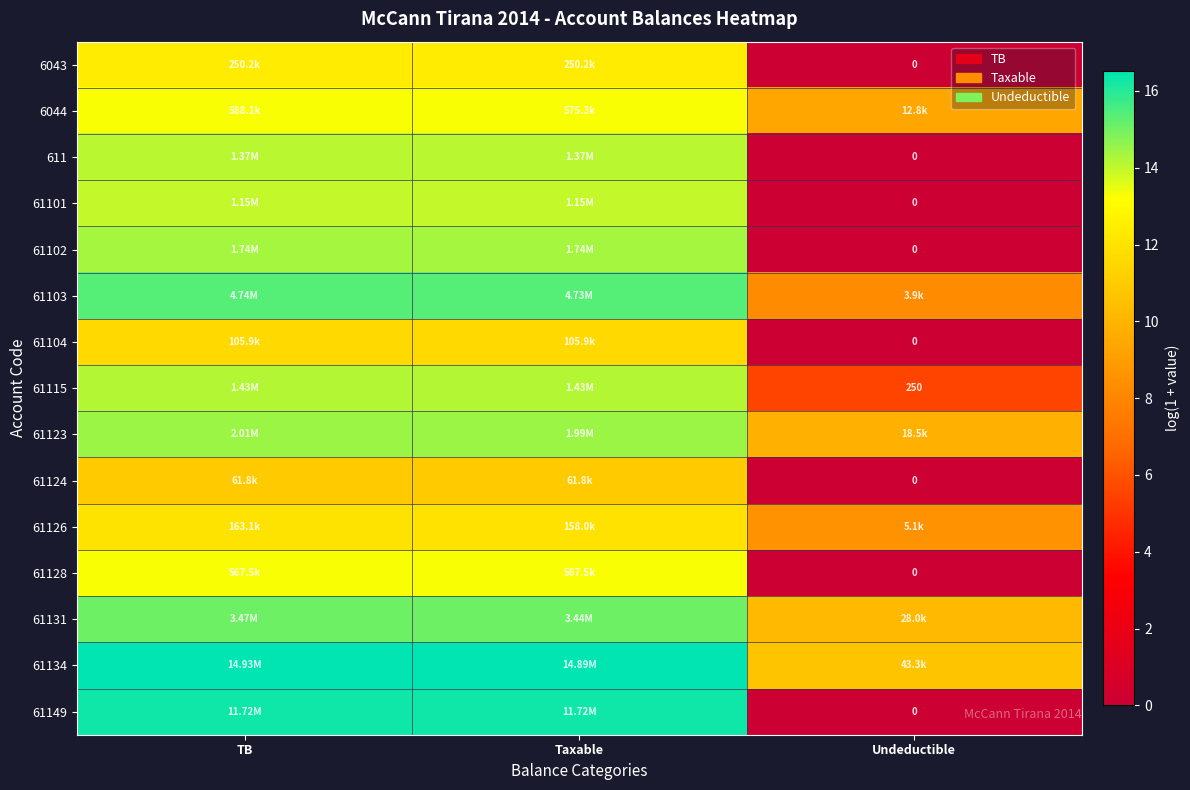

Is it true that 61149 equals -10.2 at Undeductible?

False